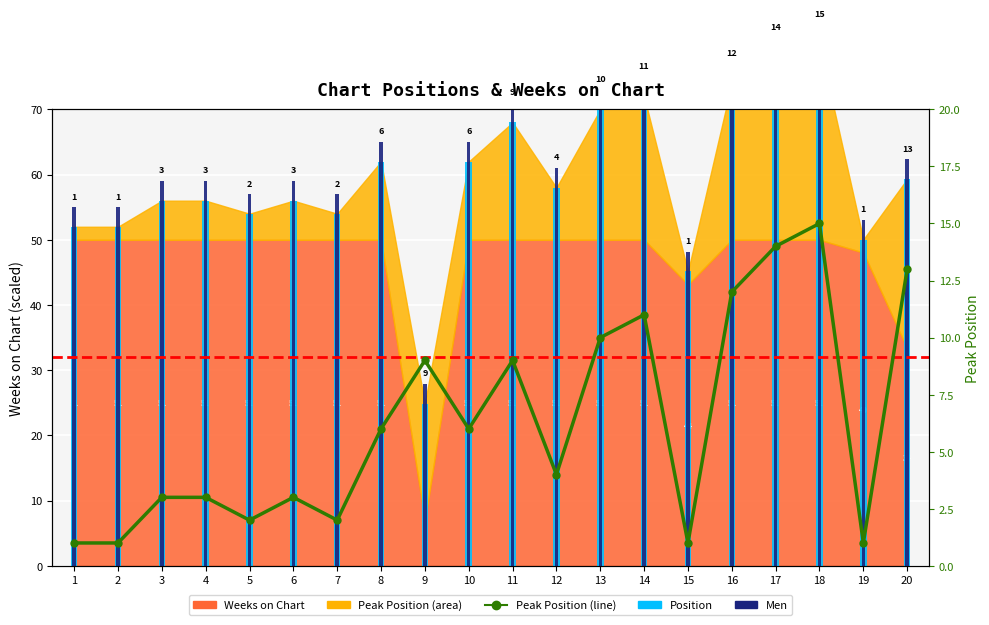

How many data points does each series have?

20